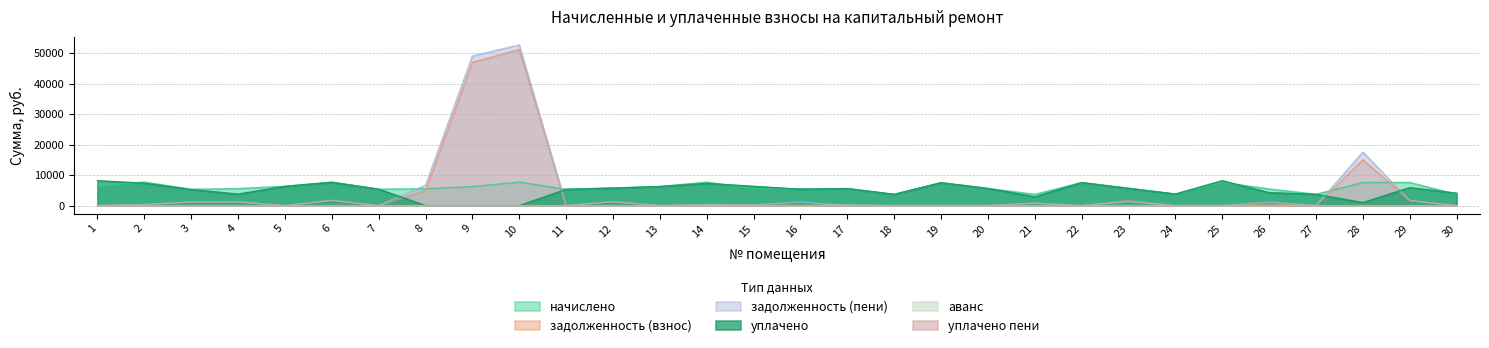

What is the difference between the maximum and minimum values in the уплачено пени series?

51.6